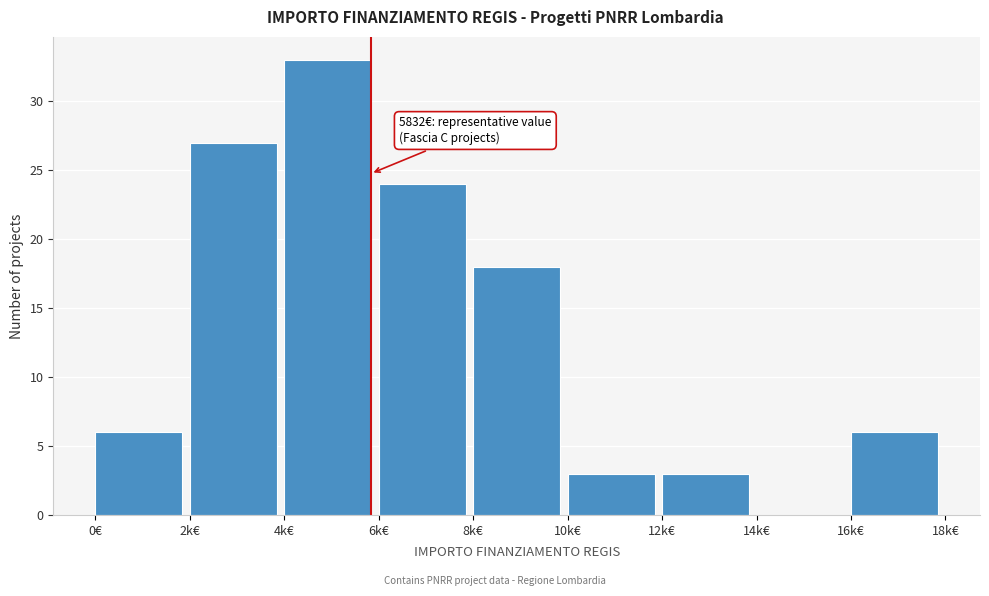

Reading left to right, what are all the values shown in this chart?

0€=6	2k€=27	4k€=33	6k€=24	8k€=18	10k€=3	12k€=3	14k€=0	16k€=6